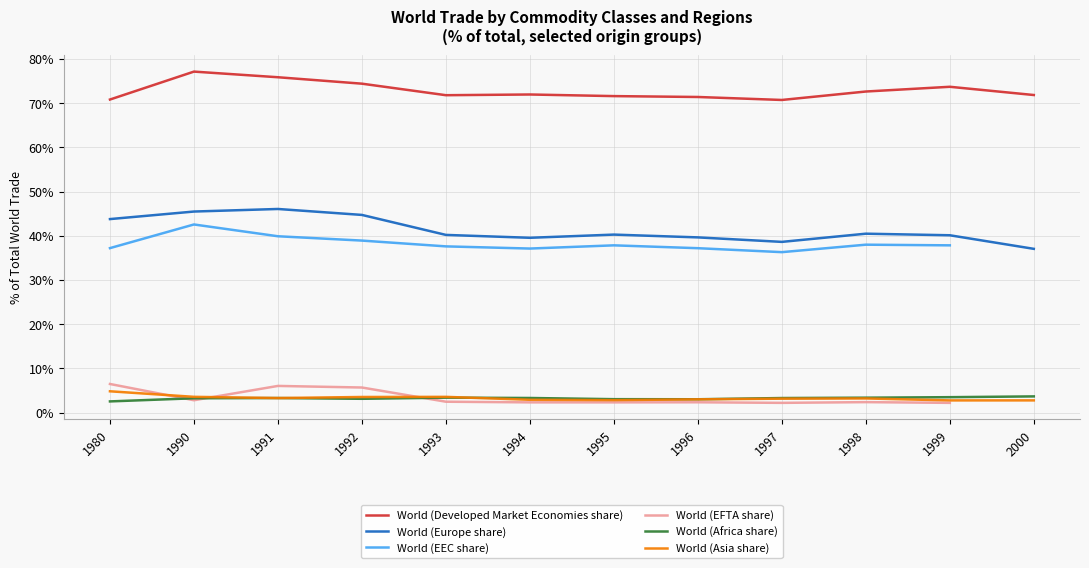

Which series has the largest range (max minus min)?

World (Europe share)